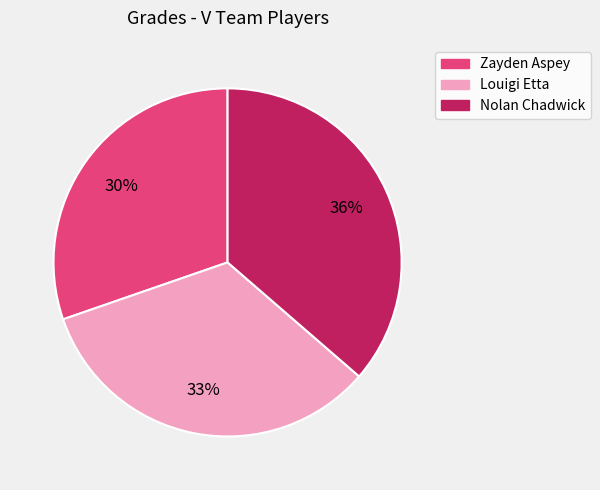

Is the sum of Nolan Chadwick and Zayden Aspey greater than half?

Yes